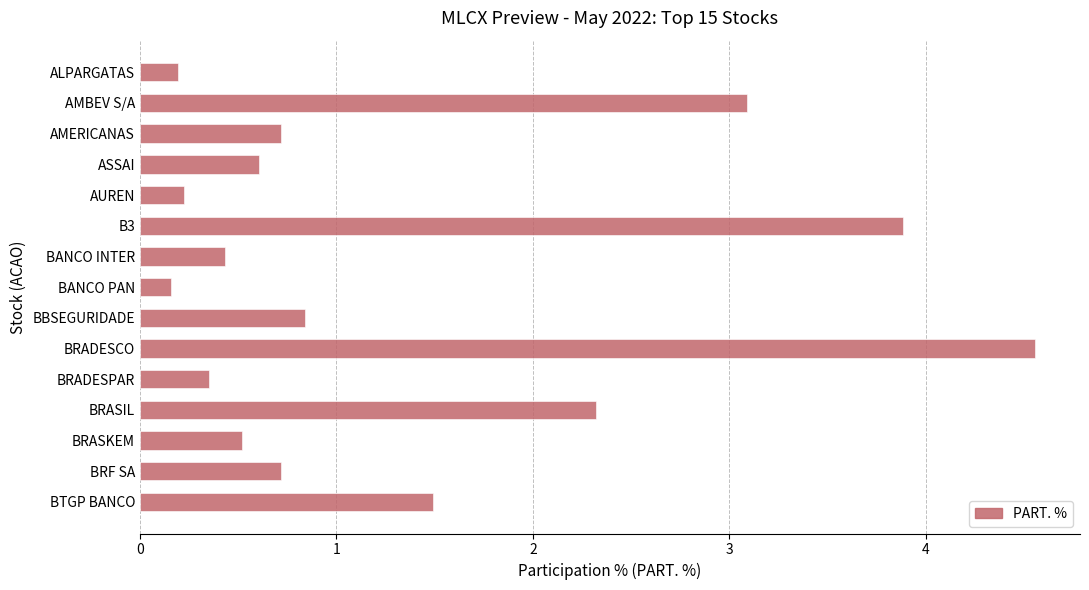

Is it true that the value at AUREN is 0.2?

True